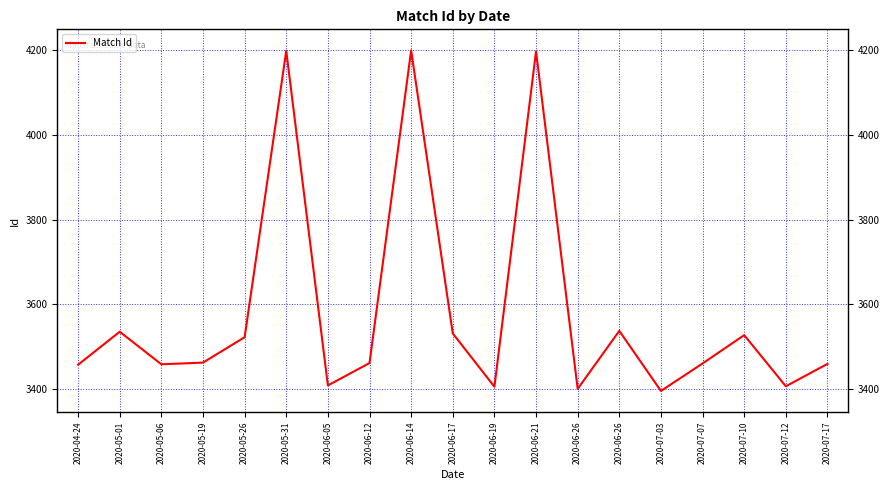

Where is the first local maximum?

2020-05-01